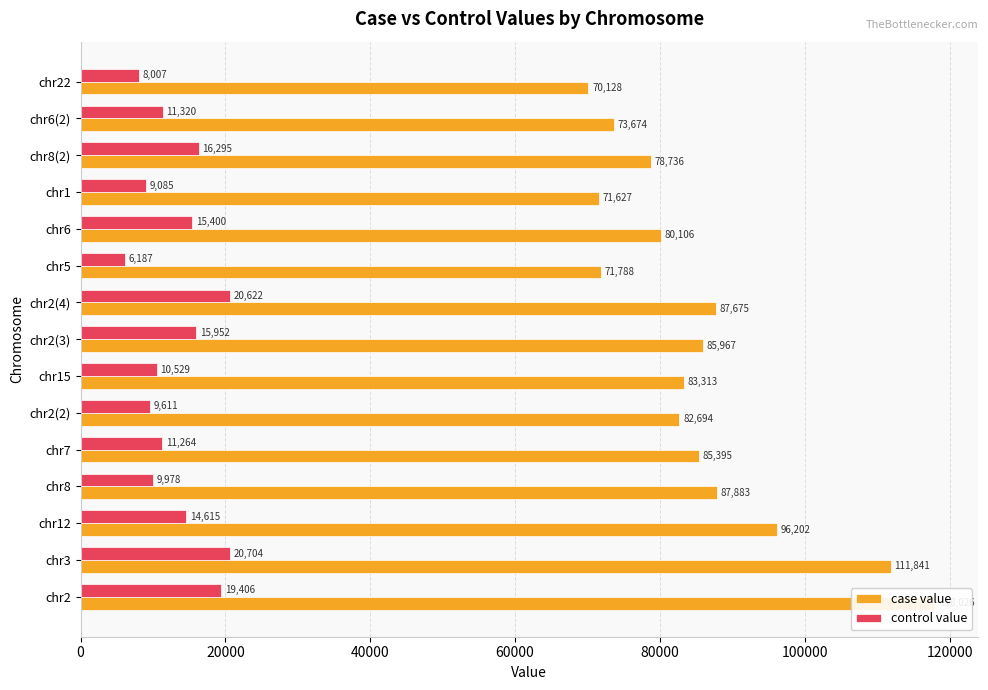

What is the value of the case value bar at the 15th from the left?

70127.5